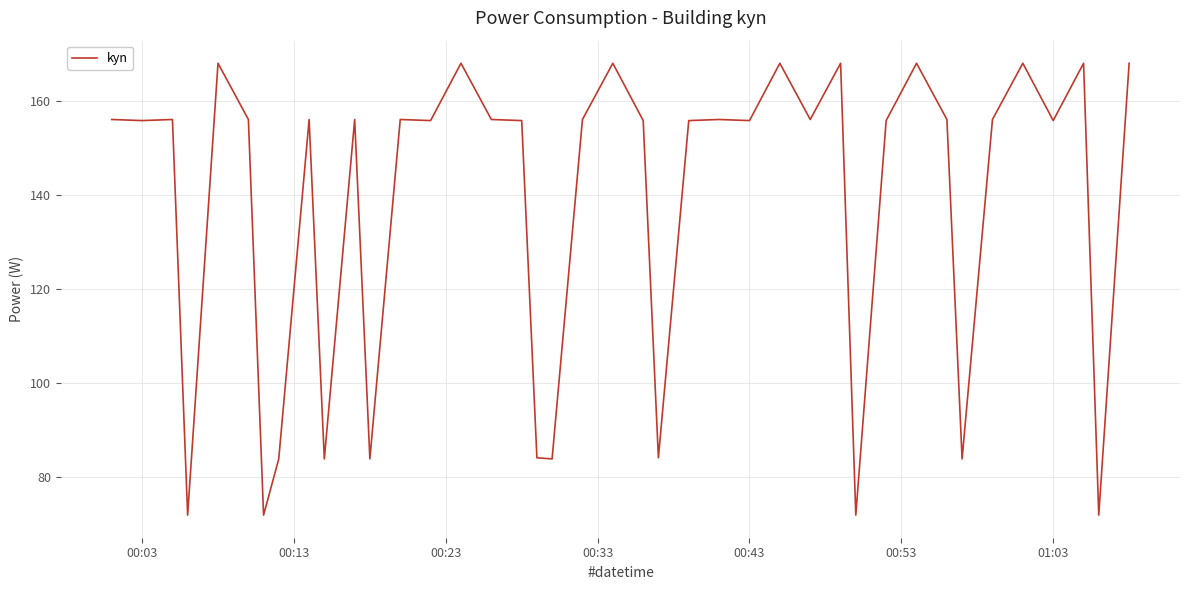

What is the greatest value displayed?

168.1